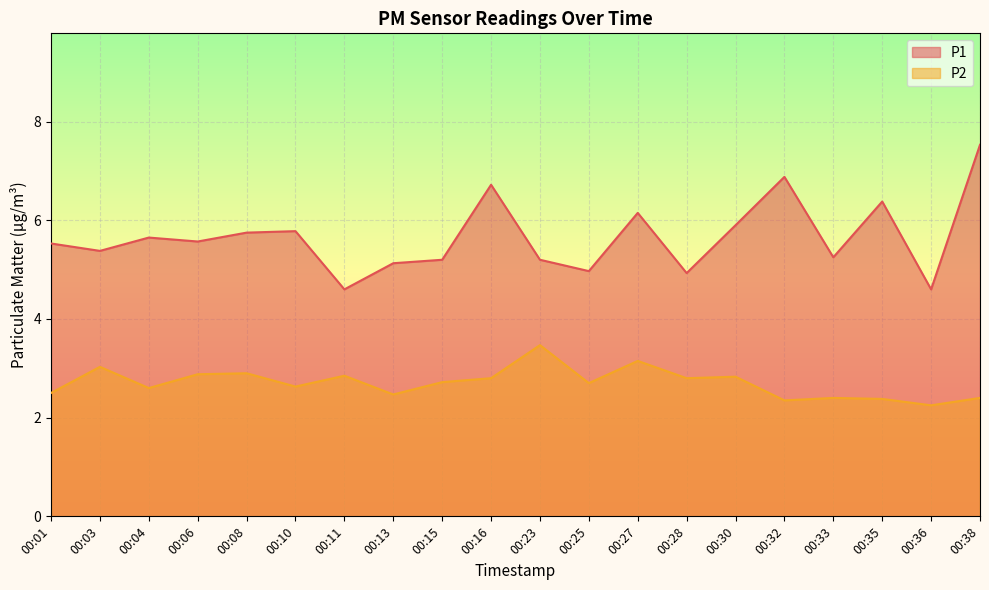

The P1 series shows 4.6 at 00:11. True or false?

True